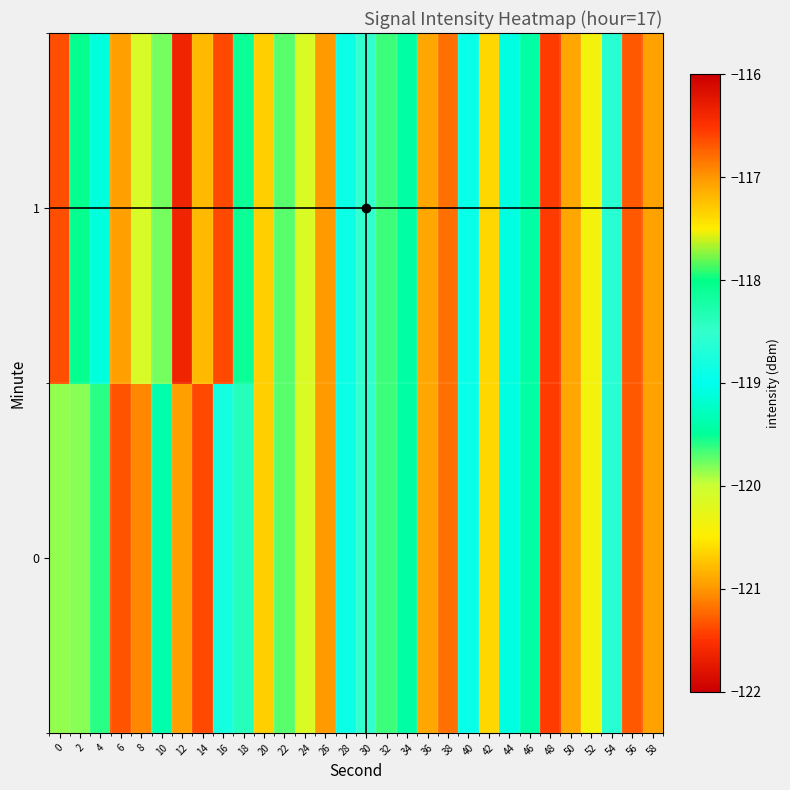

Reading right to left, what are all the values shown in this chart?

0: 58=-117.1	56=-116.7	54=-118.6	52=-120.4	50=-120.9	48=-121.5	46=-119.4	44=-119.1	42=-120.6	40=-118.9	38=-116.8	36=-120.9	34=-119.4	32=-119.6	30=-118.5	28=-118.9	26=-121.0	24=-120.1	22=-119.7	20=-120.7	18=-118.4	16=-118.8	14=-121.4	12=-120.9	10=-119.4	8=-121.1	6=-121.3	4=-119.6	2=-119.8	0=-119.9
1: 58=-117.1	56=-116.7	54=-118.6	52=-120.4	50=-120.9	48=-121.5	46=-119.4	44=-119.1	42=-120.6	40=-118.9	38=-116.8	36=-120.9	34=-119.4	32=-119.6	30=-118.5	28=-118.9	26=-121.0	24=-120.1	22=-119.7	20=-120.7	18=-118.1	16=-121.4	14=-117.2	12=-121.6	10=-119.8	8=-120.1	6=-121.0	4=-119.1	2=-118.0	0=-121.4